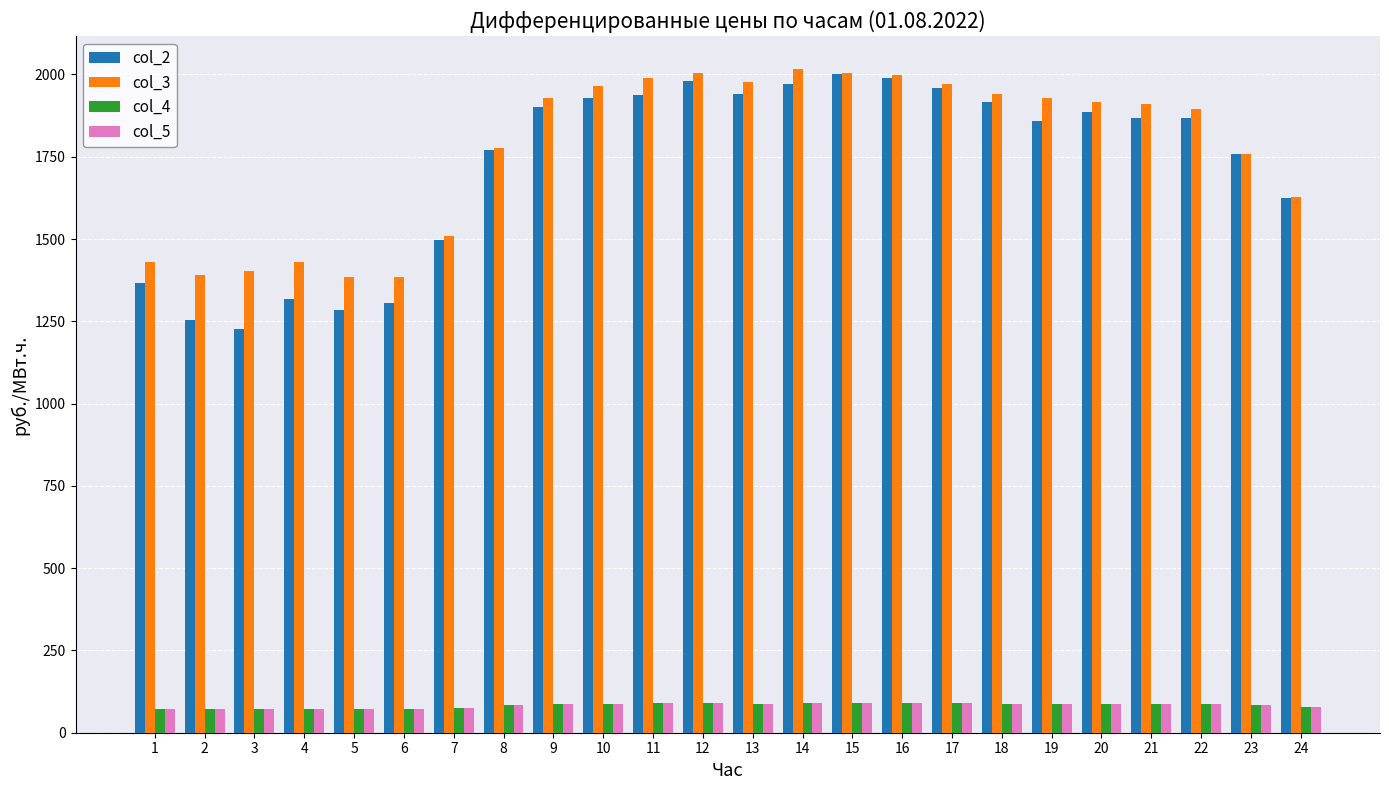

At which label is col_2 closest to 1614?

24